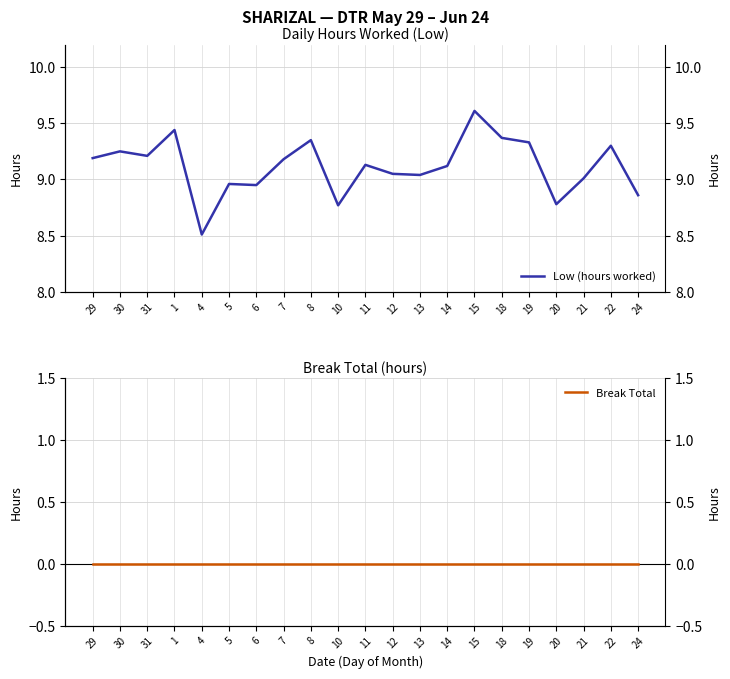

At 14, list the series in order from smallest to largest.

Break Total, Low (hours worked)